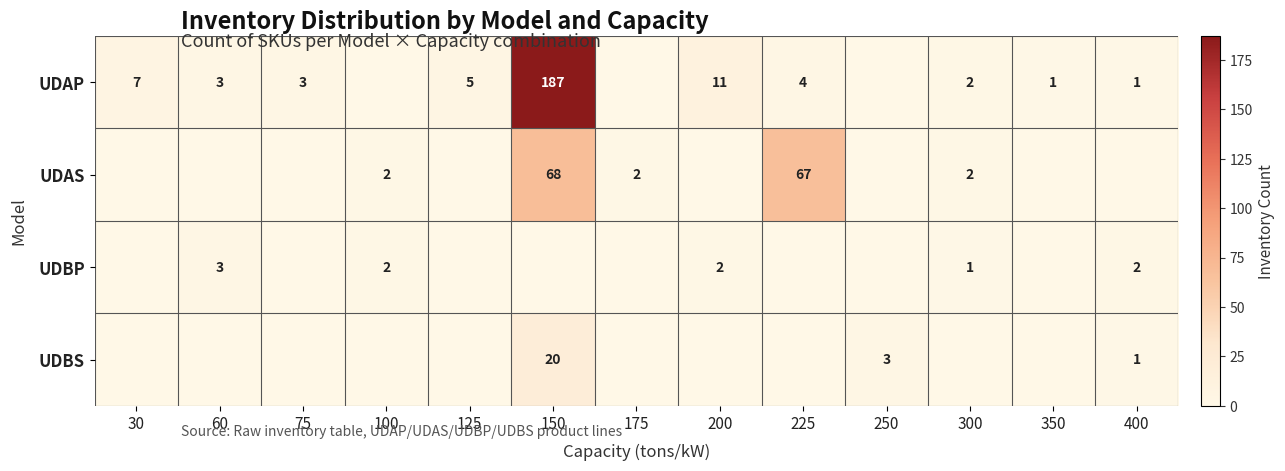

The value of UDAP at 225 is 6. True or false?

False